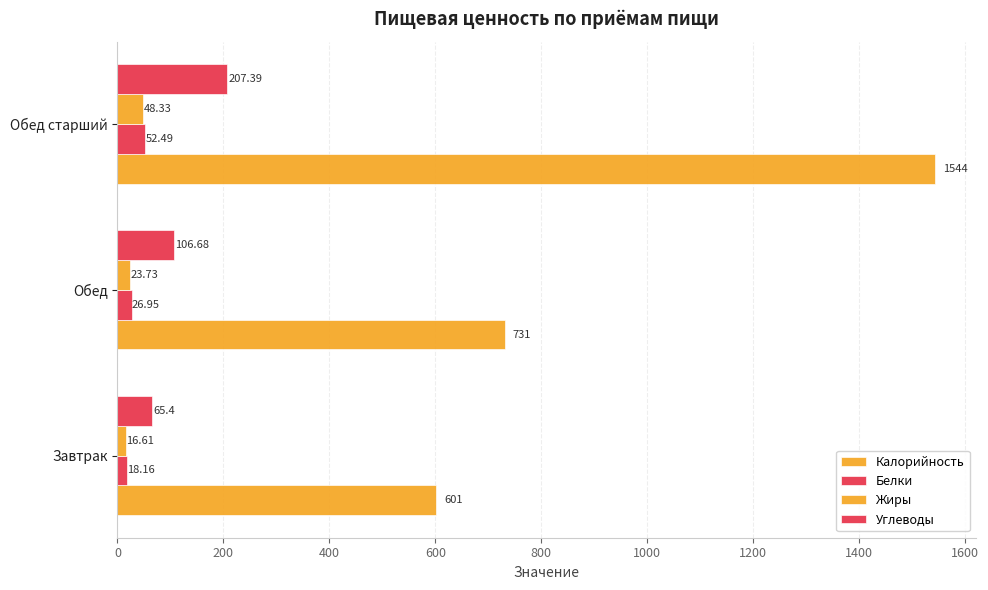

Count the number of categories in the chart.

3